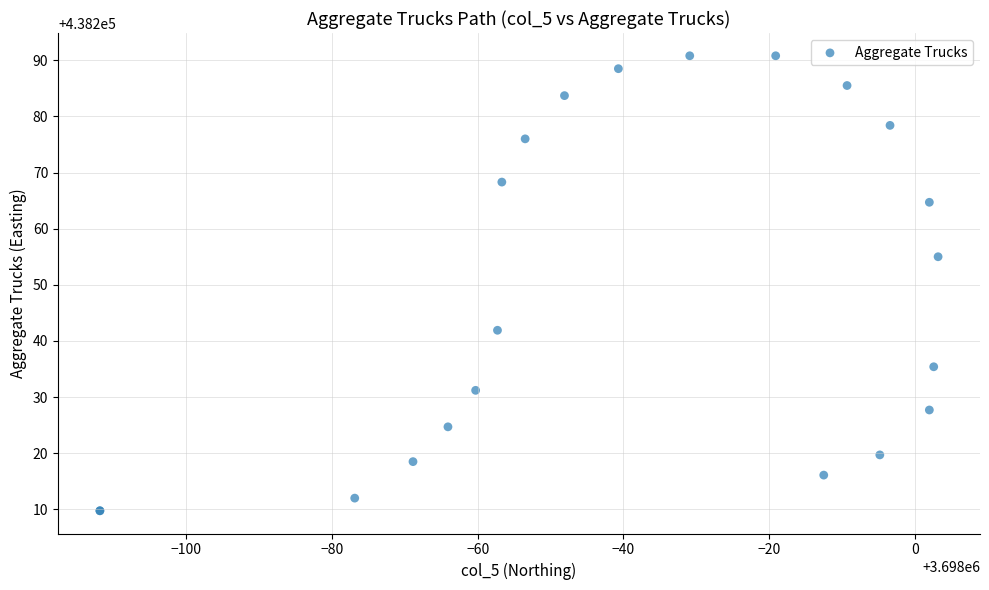

What Y value in the scatter plot is closest to 438250?

438255.0